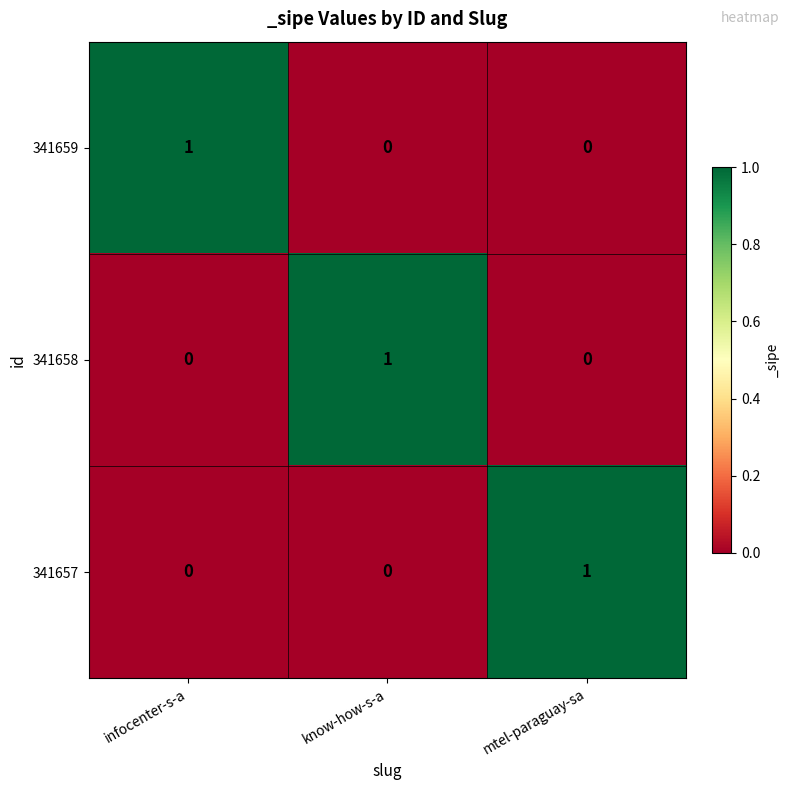

How many 341658 values are between 0 and 1?

3